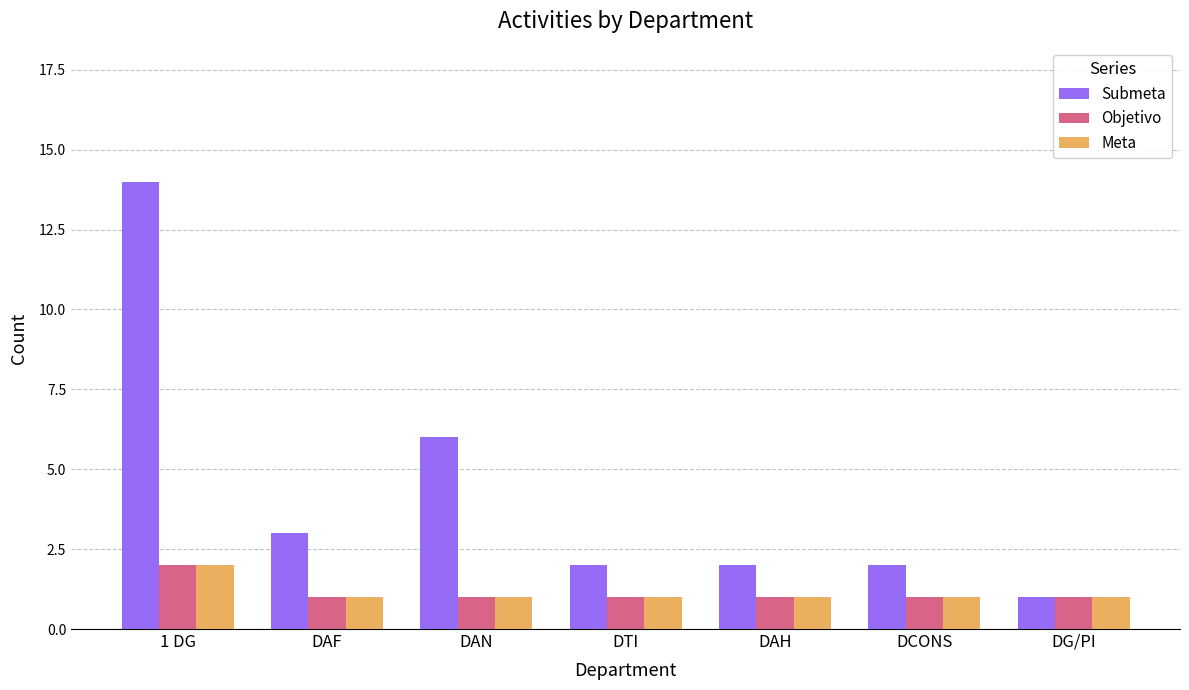

True or false: Submeta has a value of 2 at DAH.

True